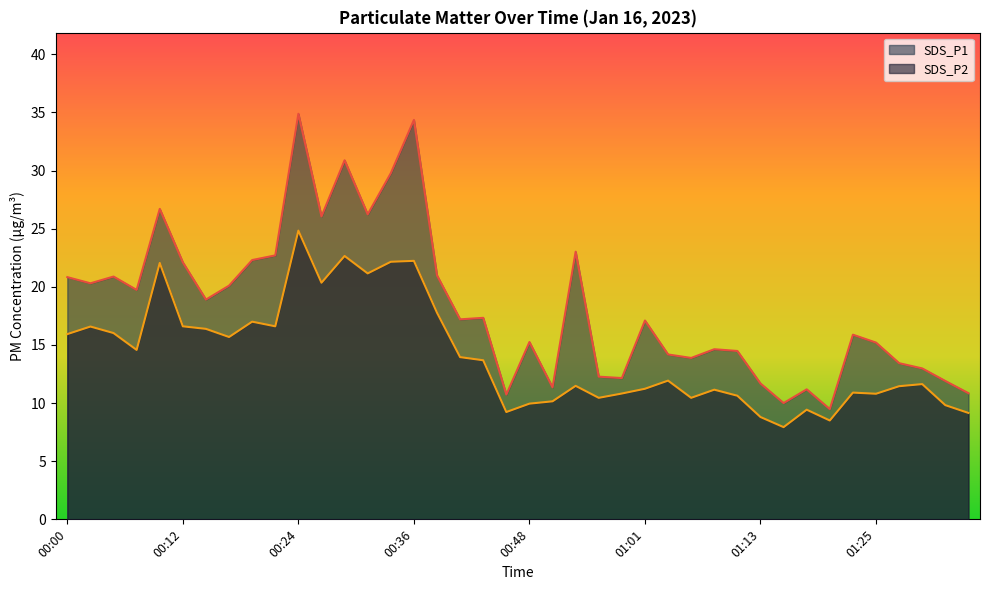

What is the label of the 14th point from the right?

01:03